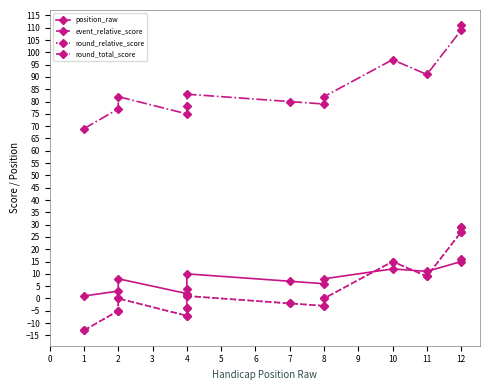

Reading left to right, list all the values displayed in this chart.

position_raw: 1	3	8	2	4	10	7	6	8	12	11	15	16
event_relative_score: -13	-5	0	-7	-4	1	-2	-3	0	15	9	27	29
round_relative_score: -13	-5	0	-7	-4	1	-2	-3	0	15	9	27	29
round_total_score: 69	77	82	75	78	83	80	79	82	97	91	109	111